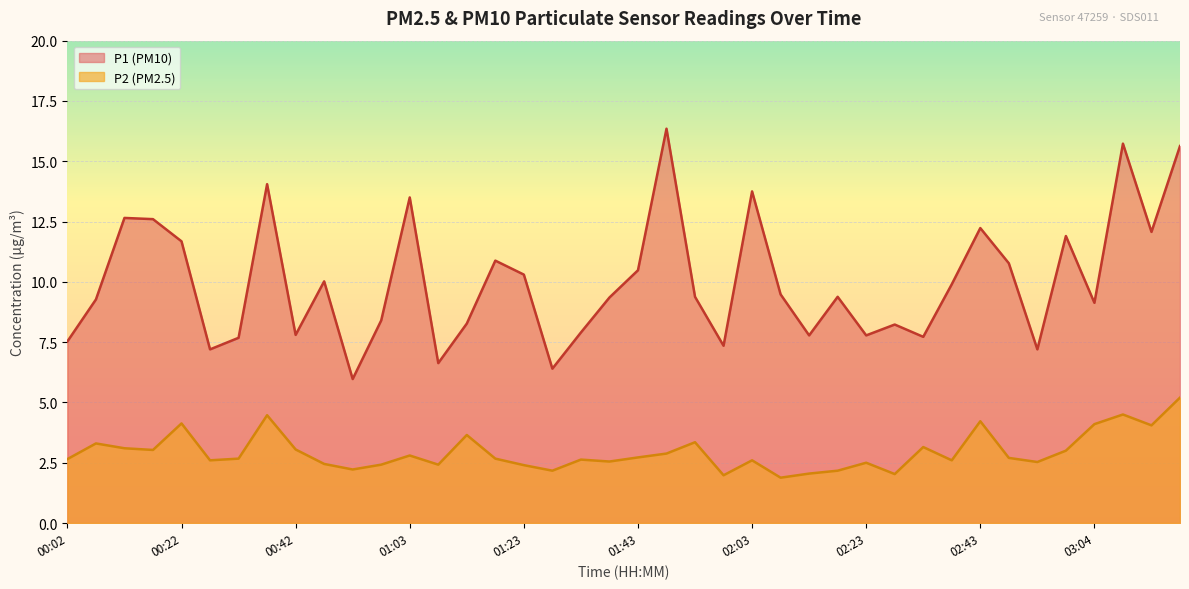

Is the value of P1 at 01:23 greater than the value of P2 at 02:08?

Yes